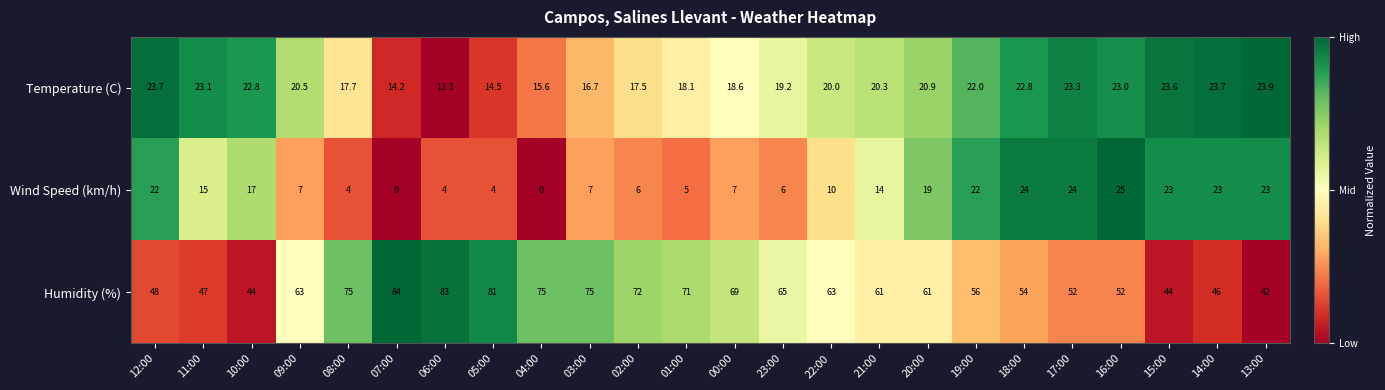

At which category does the chart reach its peak across all series?

07:00